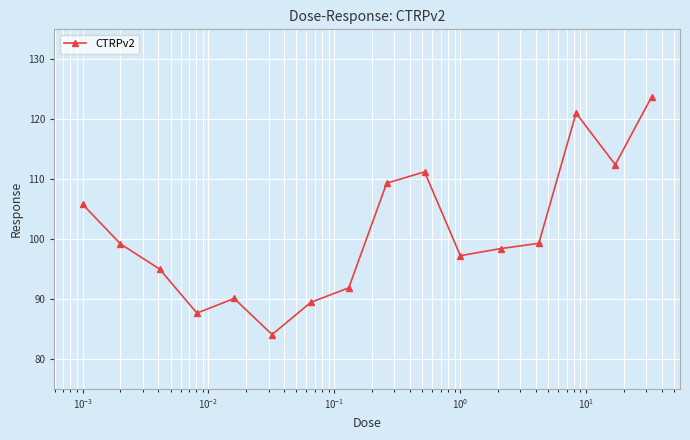

What is the difference between the second highest and second lowest values?

33.4